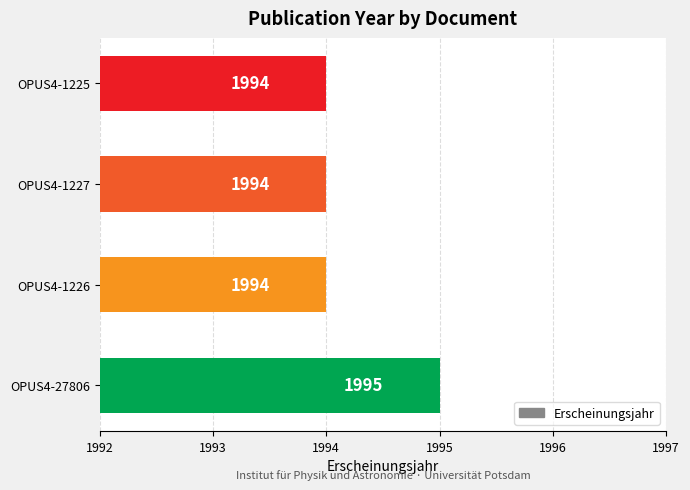

What is the average value?

1994